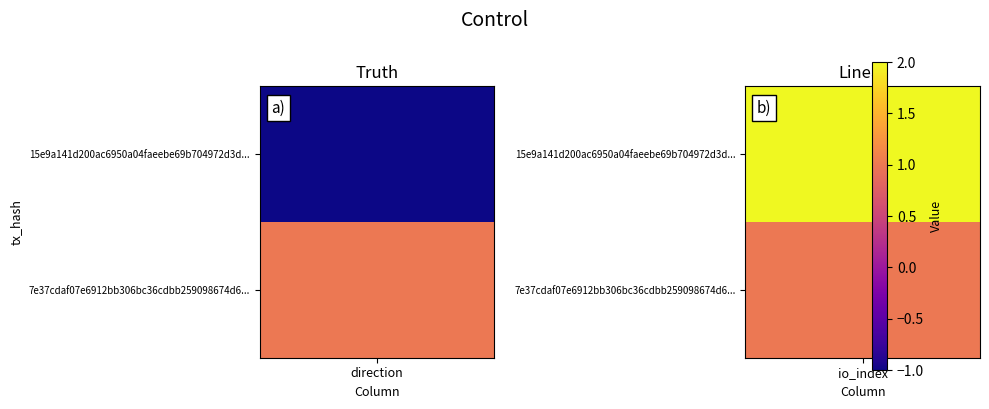

The value of 15e9a141d200ac6950a04faeebe69b704972d3d at -1 is -1. True or false?

True